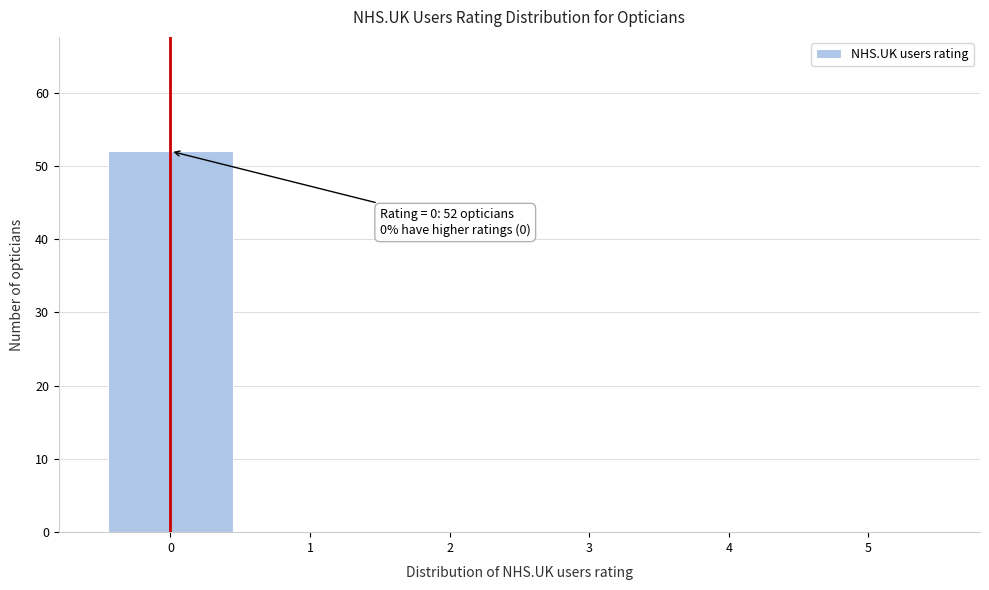

Which range on the x-axis has the tallest bar?

-0.5 to 0.5